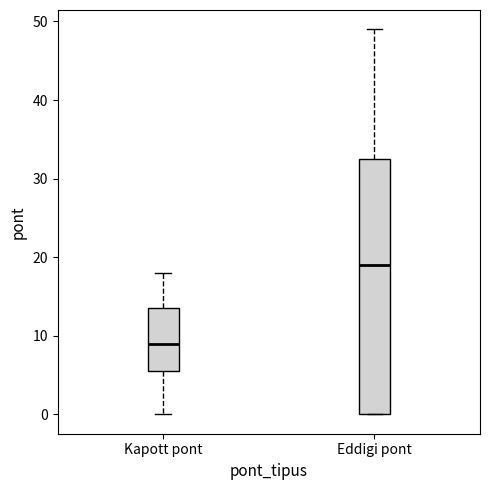

Reading left to right, read every box against the y-axis: the position of its median line, the range the box covers, and the ends of its whiskers. The values are not printed on the chart, so give them approximately, as read against the axis.

Kapott pont: median 9, box 6 to 14, whiskers 0 to 18
Eddigi pont: median 19, box 0 to 33, whiskers 0 to 49